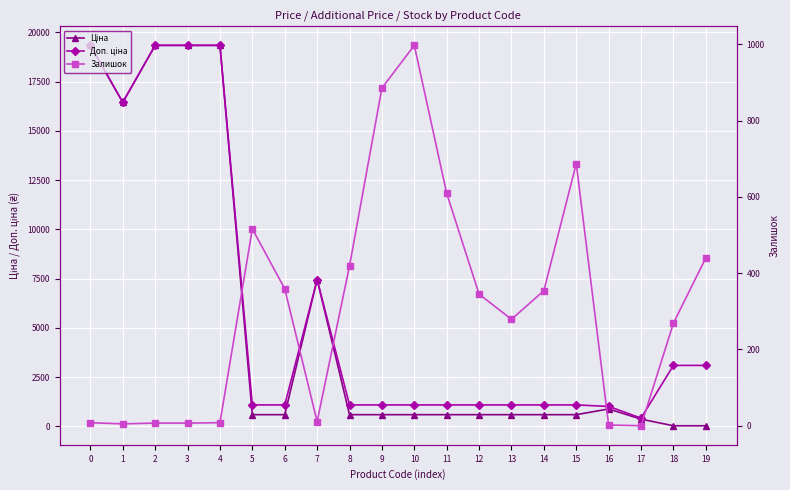

The Ціна series shows 30.9 at 18. True or false?

True